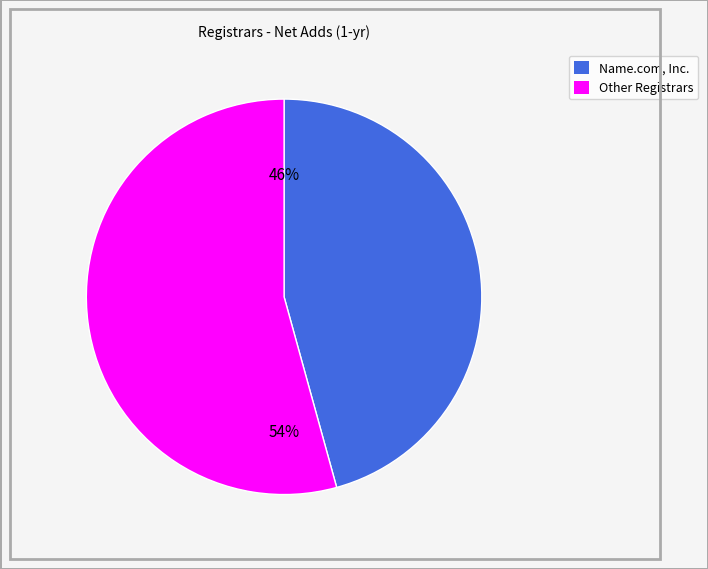

Does any single category account for the majority?

Yes